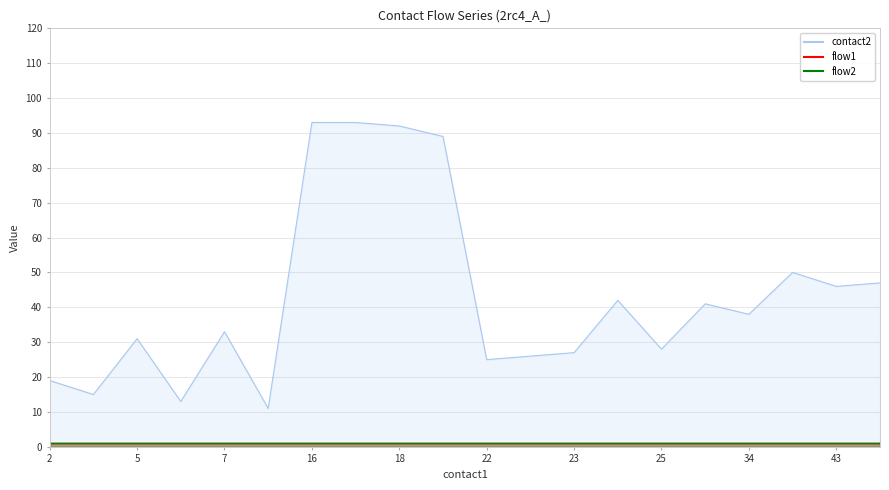

Is it true that flow1 equals 1 at 43?

True